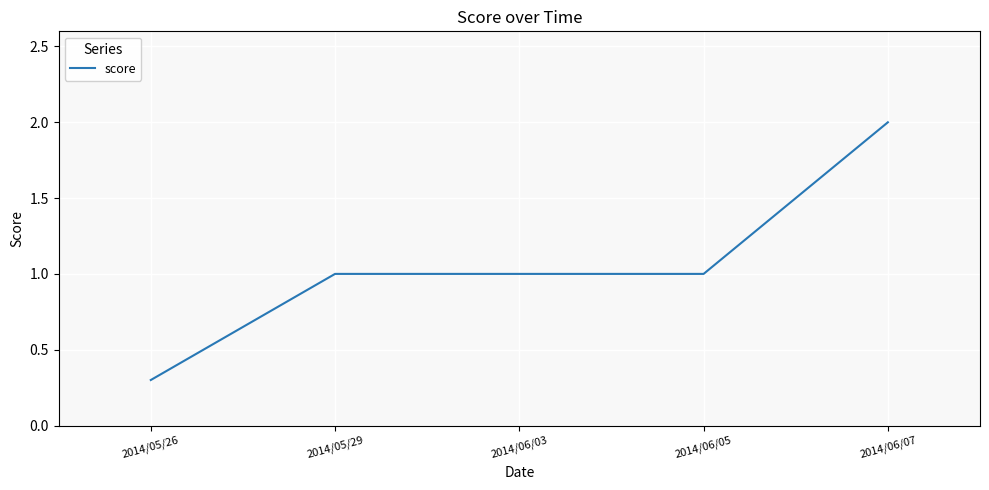

What is the ratio of the value at 2014/06/05 to the value at 2014/06/07?

0.5